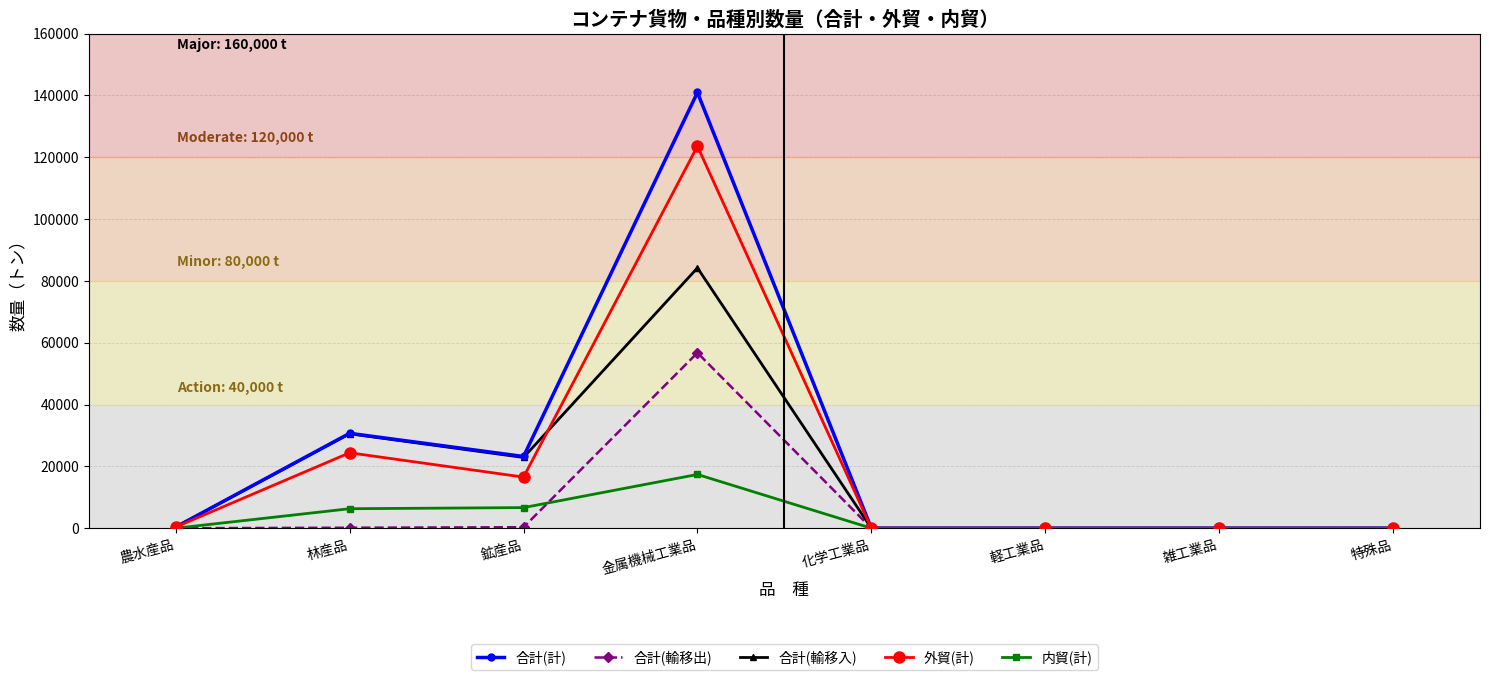

Rank the series by their maximum value, from lowest to highest.

内貿(計), 合計(輸移出), 合計(輸移入), 外貿(計), 合計(計)